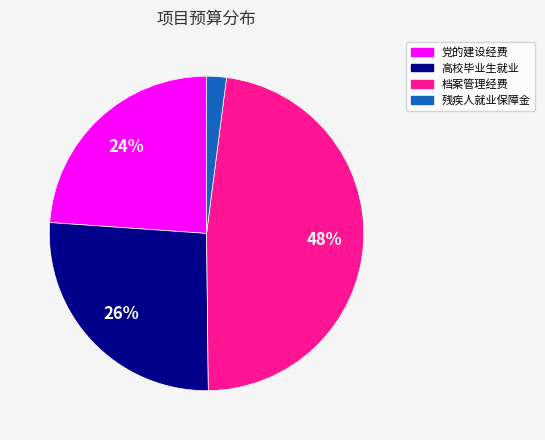

Which has a higher value, 党的建设经费 or 高校毕业生就业?

高校毕业生就业